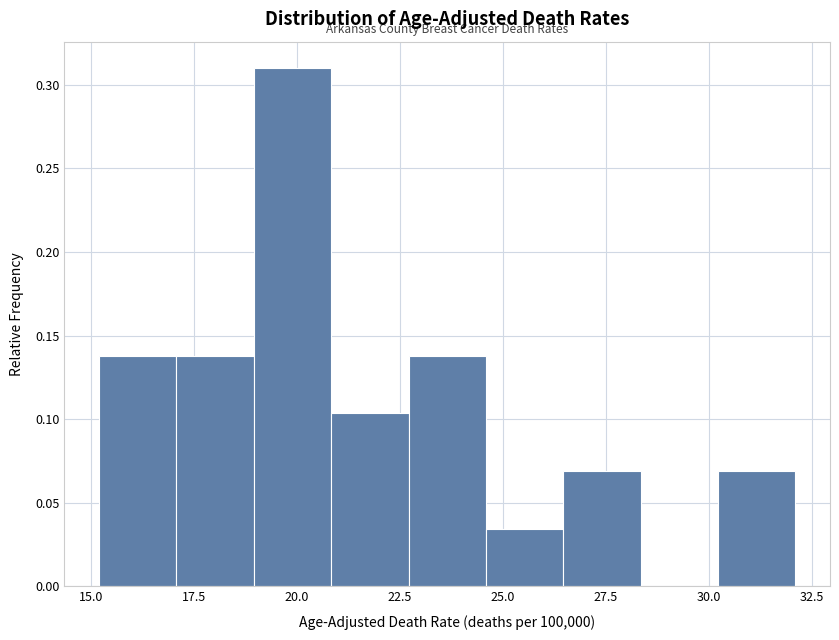

Around what value on the x-axis is the tallest bar? Give the approximate position of its centre, as read against the axis.

20.0